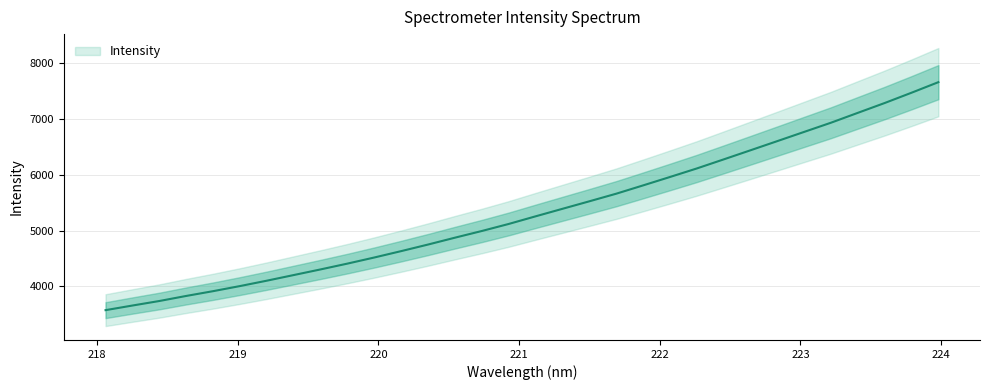

What is the minimum value shown in the chart?

3571.5